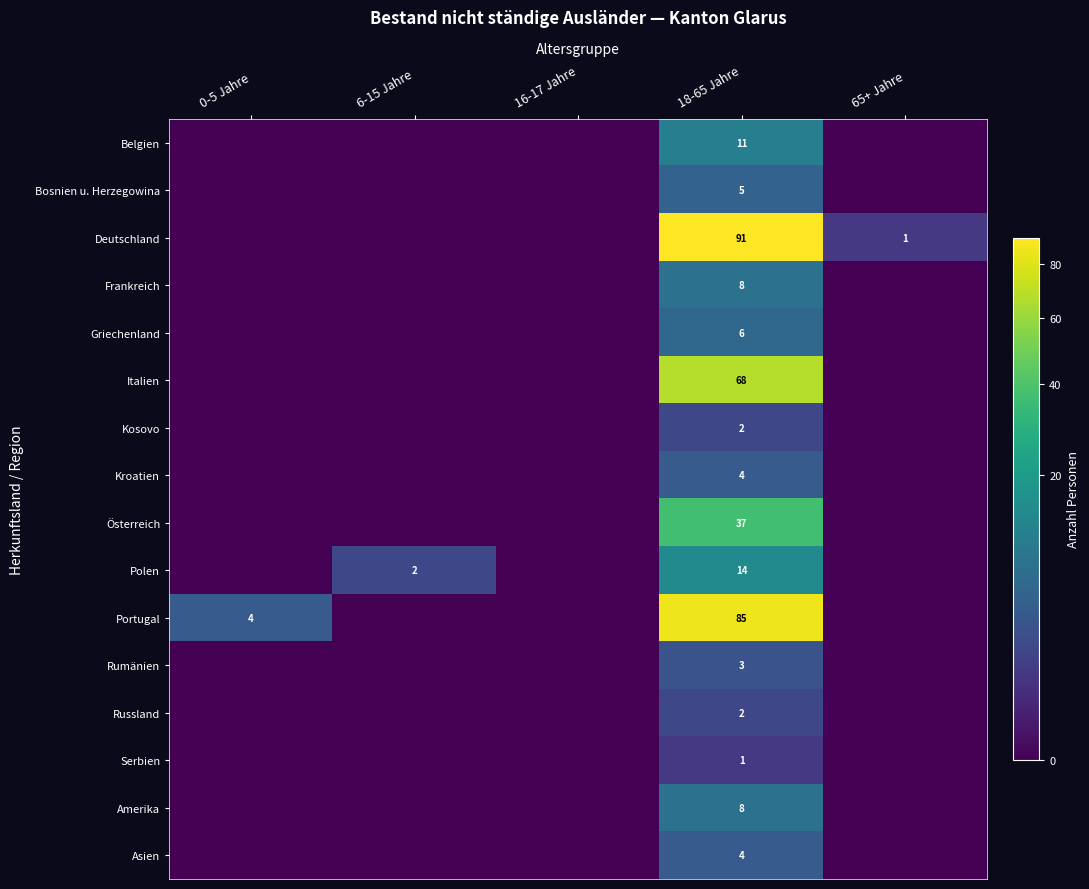

Is it true that Griechenland equals 6 at 18-65 Jahre?

True